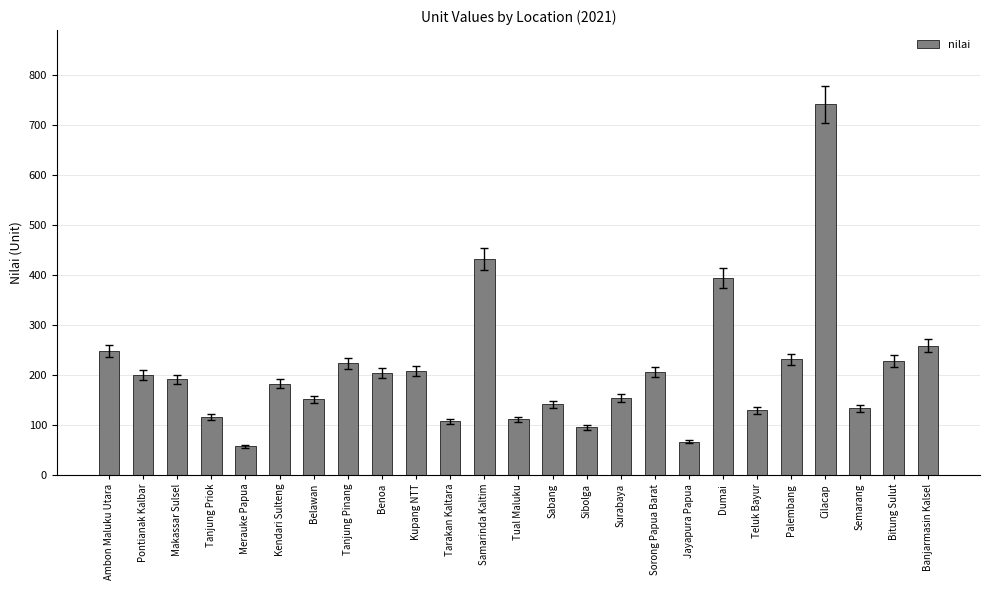

What is the minimum value shown in the chart?

57